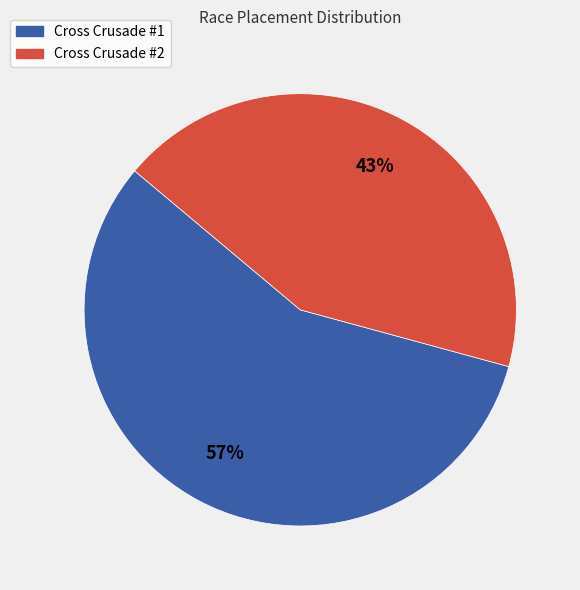

True or false: Cross Crusade #2 accounts for 34% of the total.

False